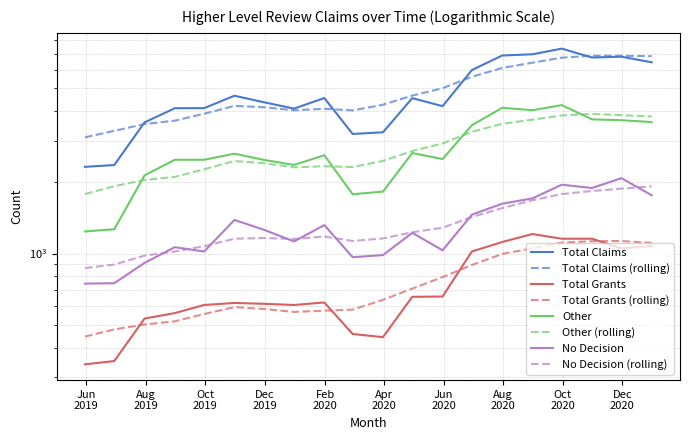

Is the value of Total Grants at 2020-11-30 greater than the value of Total Claims at 2020-05-31?

No